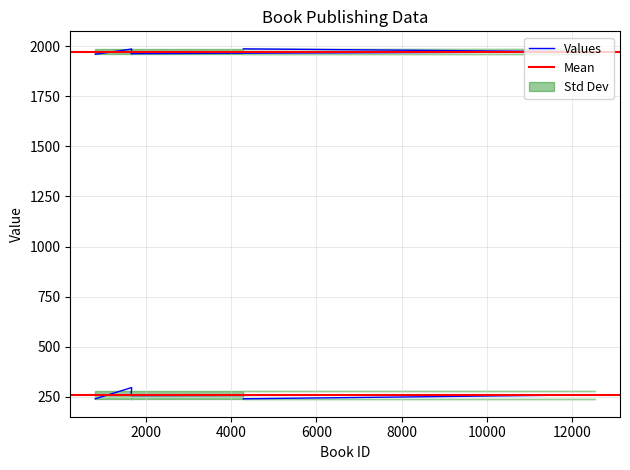

What is the difference between the second highest and second lowest values in the publishingYear series?

23